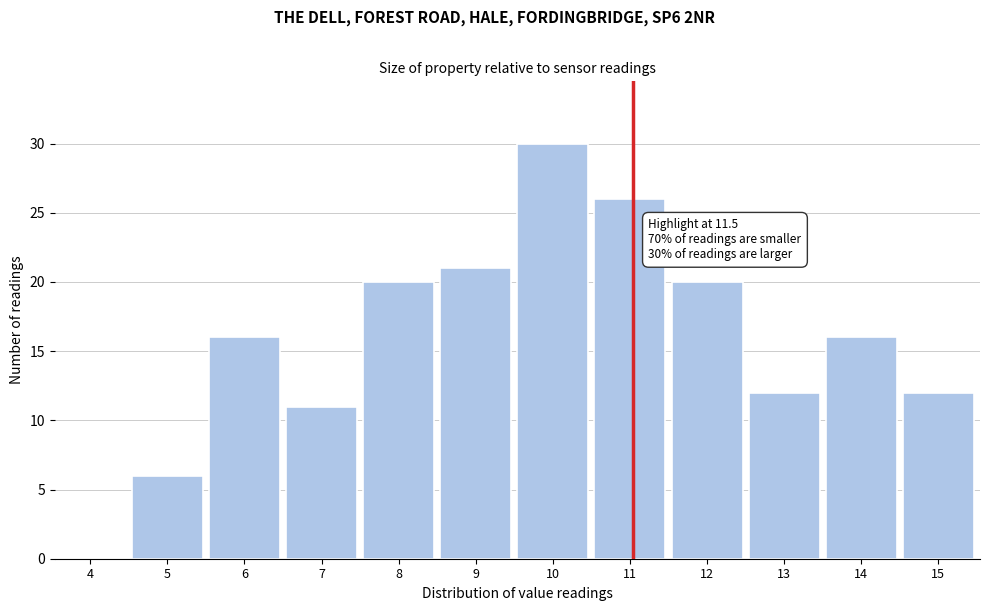

Reading right to left, list all the values displayed in this chart.

15=12	14=16	13=12	12=20	11=26	10=30	9=21	8=20	7=11	6=16	5=6	4=0